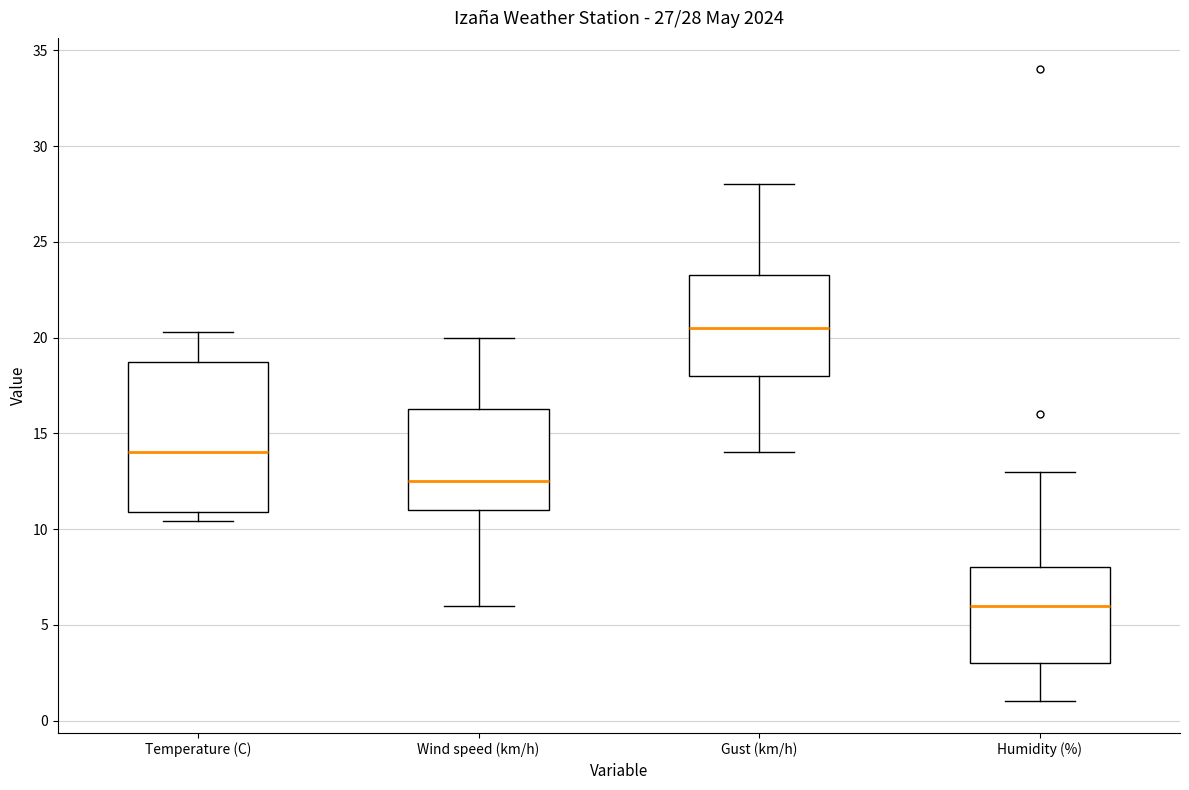

Which box's median line is the highest?

Gust (km/h)